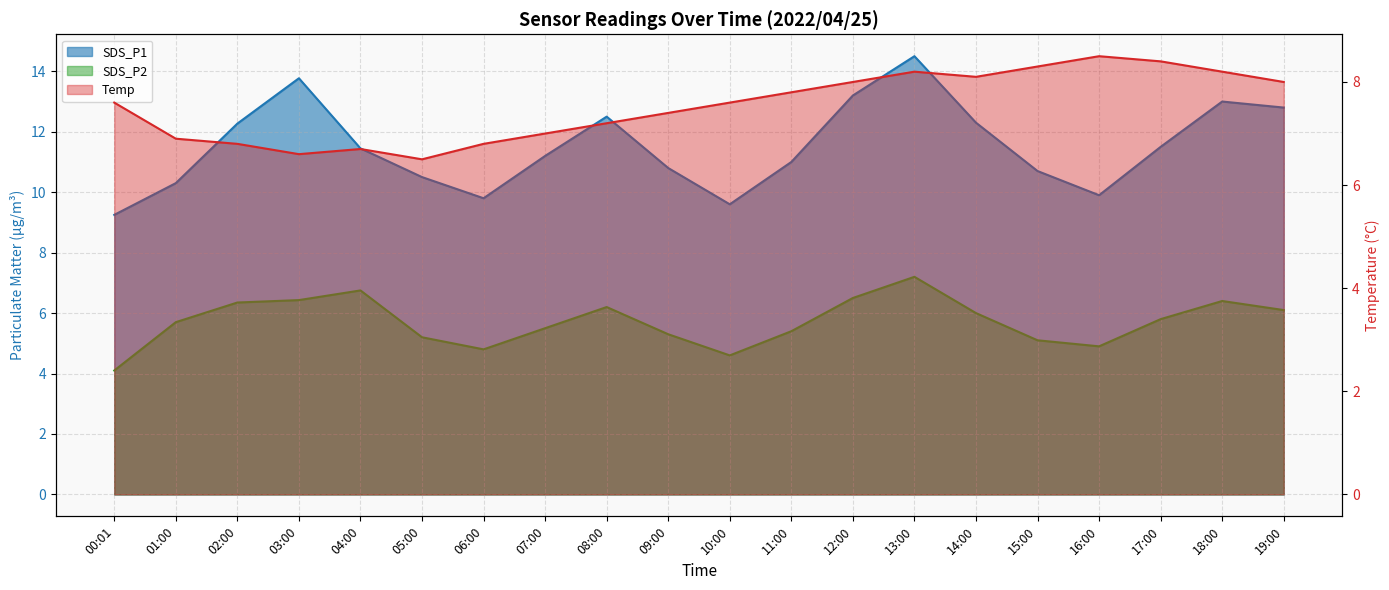

True or false: Temp and SDS_P1 cross at least once.

False